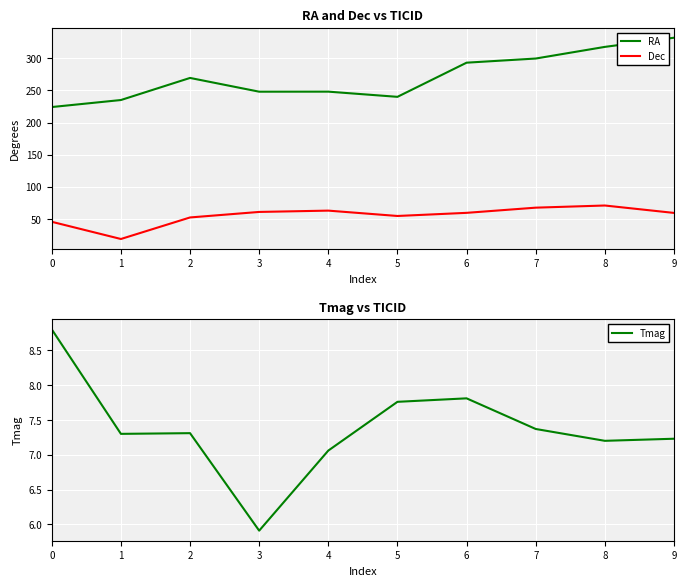

Reading left to right, extract all data points from this chart.

RA: 224.2	235.1	269.5	248.1	248.2	240.1	293.3	299.7	317.9	332.2
Dec: 45.5	18.7	52.2	60.8	62.9	54.5	59.4	67.5	70.8	59.3
Tmag: 8.8	7.3	7.3	5.9	7.1	7.8	7.8	7.4	7.2	7.2